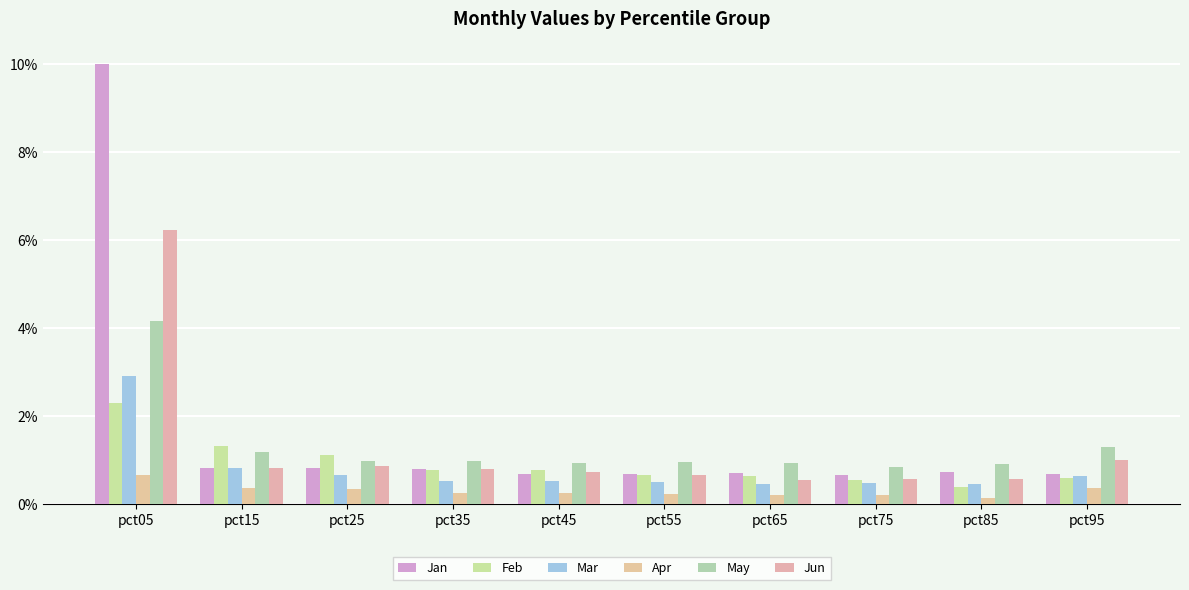

Which series has the largest total across all categories?

Jan